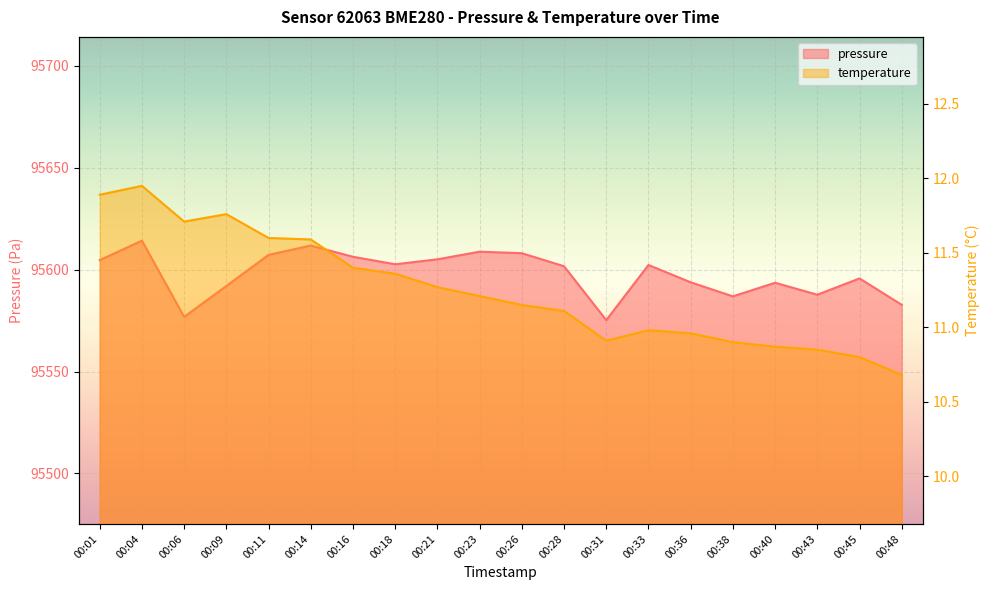

At which category does pressure reach its first local valley?

00:06